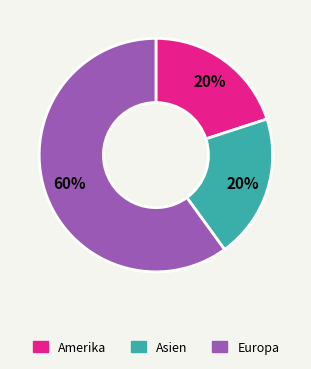

Is it true that Europa is 47% of the pie?

False